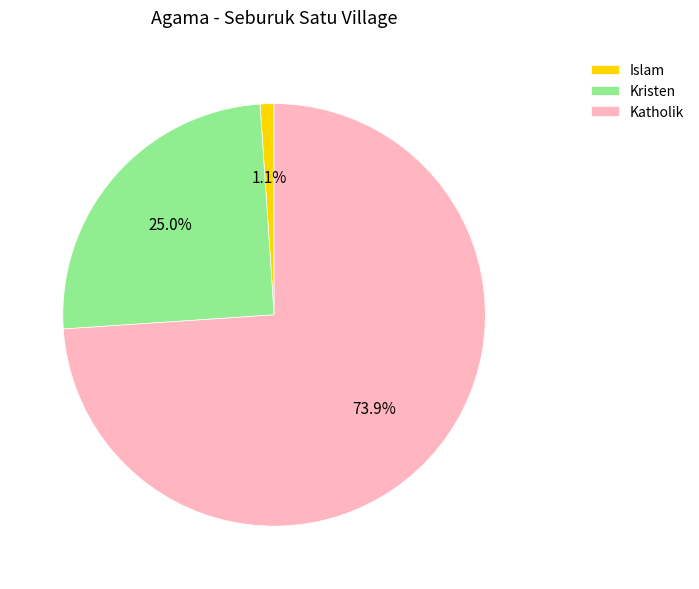

How many slices are in this pie chart?

3